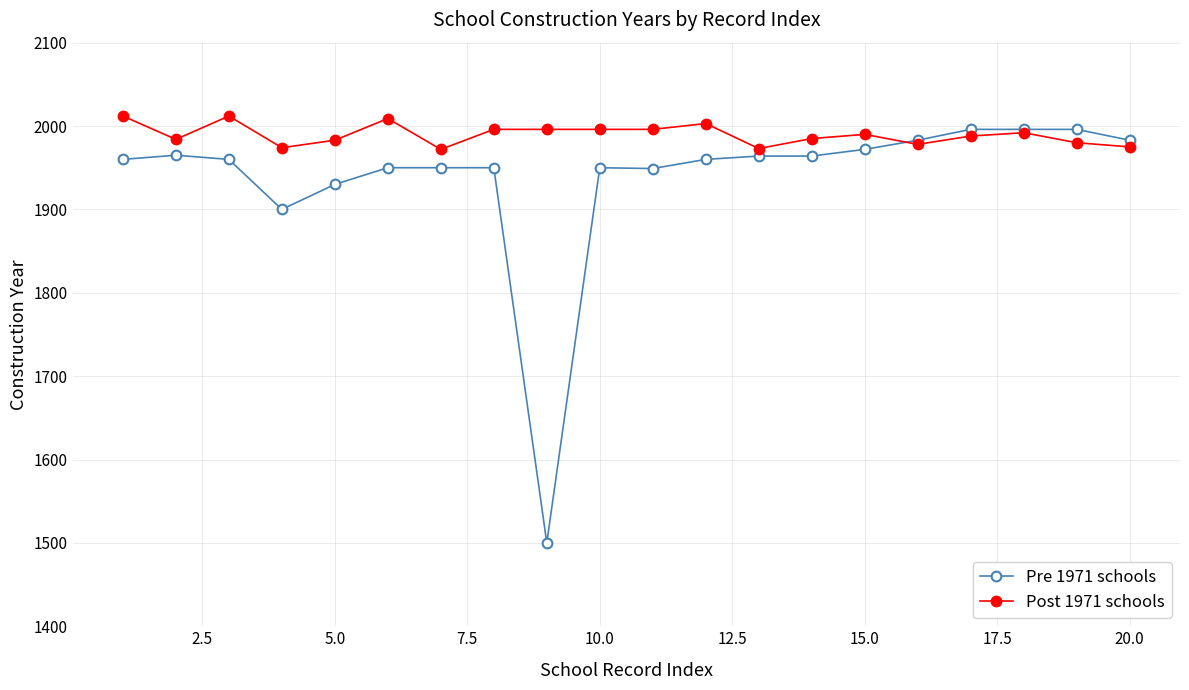

Which series has the largest range (max minus min)?

Pre 1971 schools